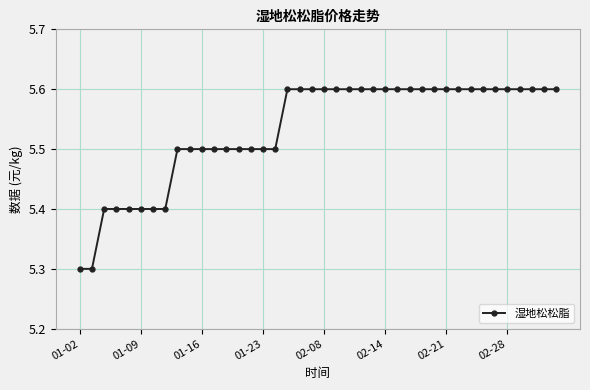

What is the value of the 2nd point from the left?

5.3